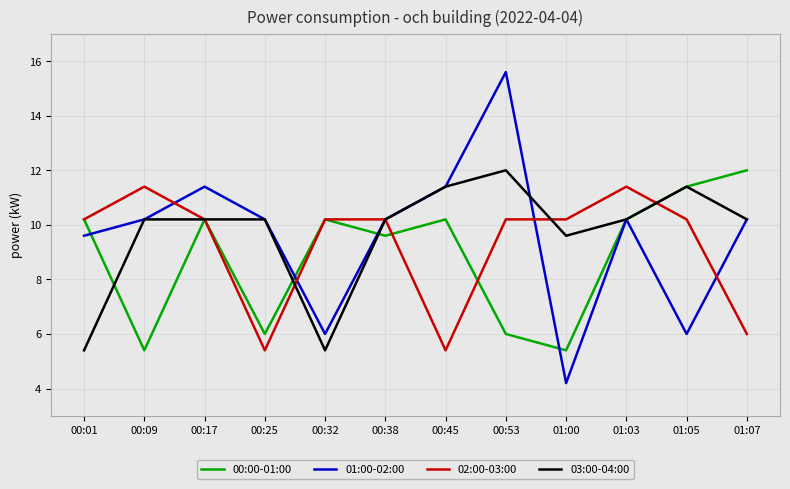

Is it true that 02:00-03:00 equals 16.4 at 00:01?

False